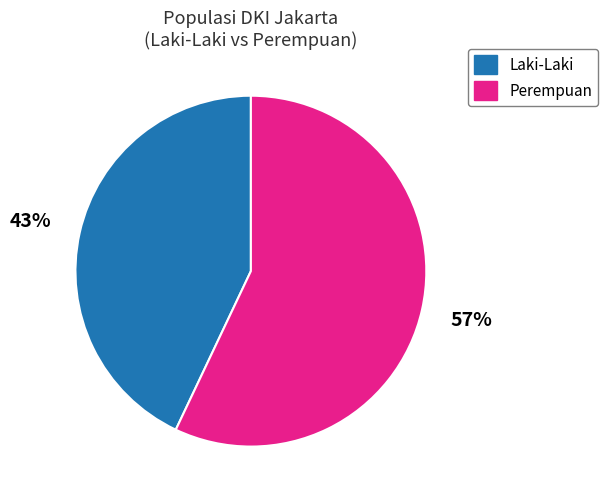

To the nearest percent, what is the average slice percentage?

50%